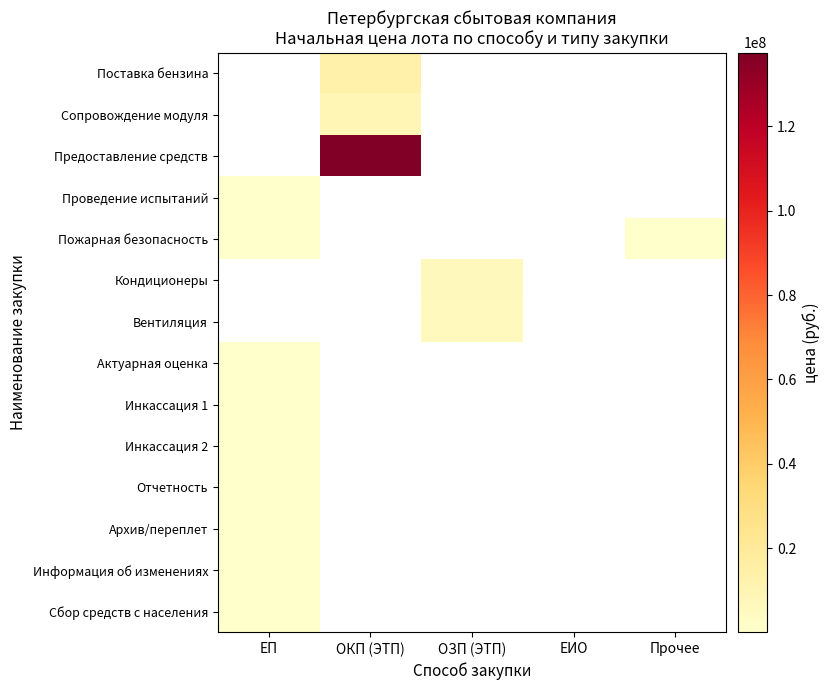

List the series in order of their peak value, lowest first.

Архив/переплет, Инкассация 2, Отчетность, Информация об изменениях, Инкассация 1, Проведение испытаний, Сбор средств с населения, Актуарная оценка, Пожарная безопасность, Вентиляция, Кондиционеры, Сопровождение модуля, Поставка бензина, Предоставление средств